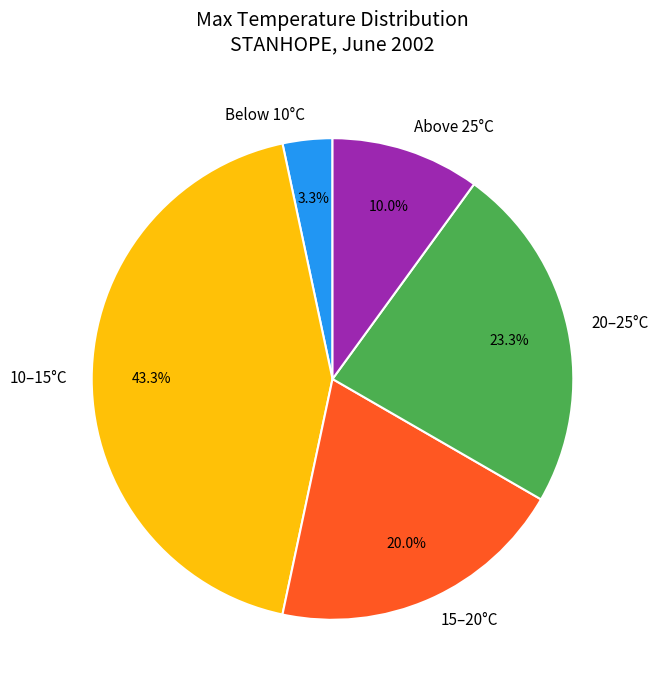

Combined, what portion of the pie is 15–20°C and 20–25°C?

43.3%